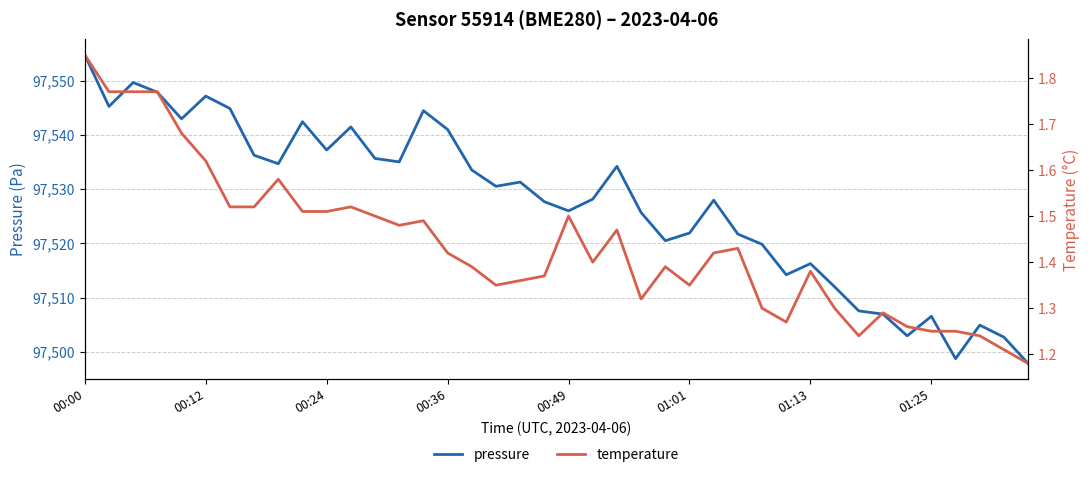

True or false: pressure has a value of 137723.8 at 01:25.

False